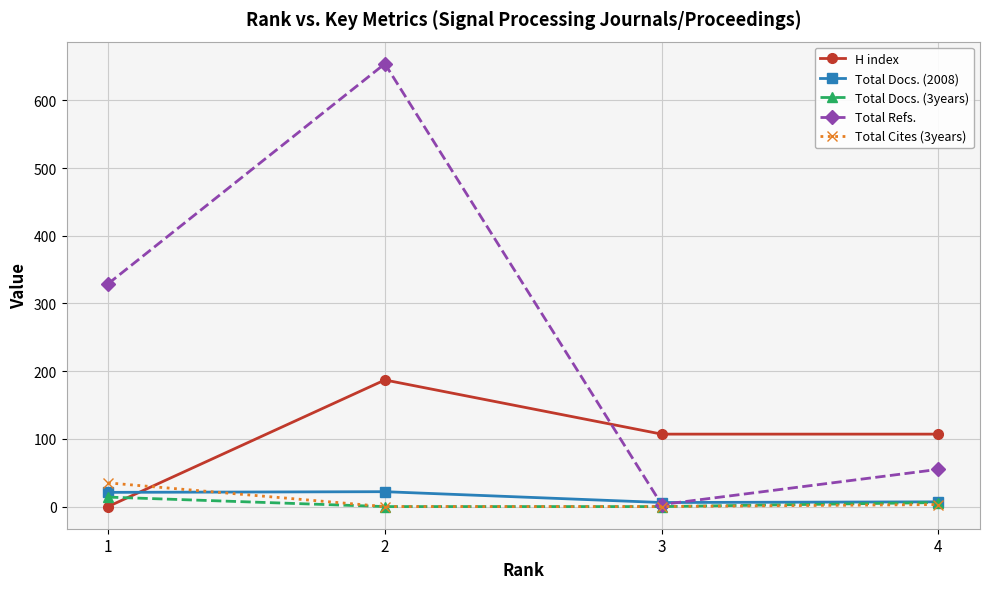

In Total Refs., how many points are lower than both neighbors (excluding endpoints)?

1